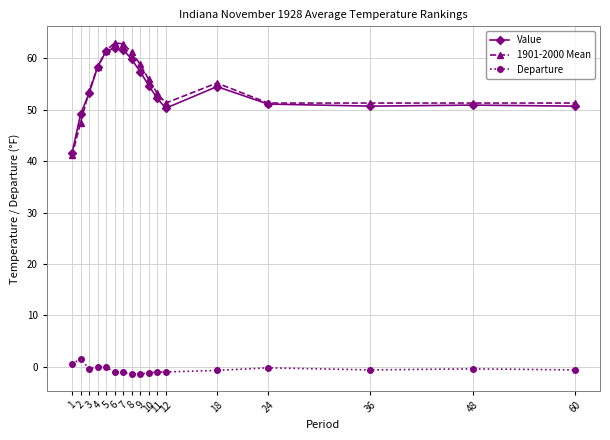

Does the chart display data point markers on the line(s)?

Yes